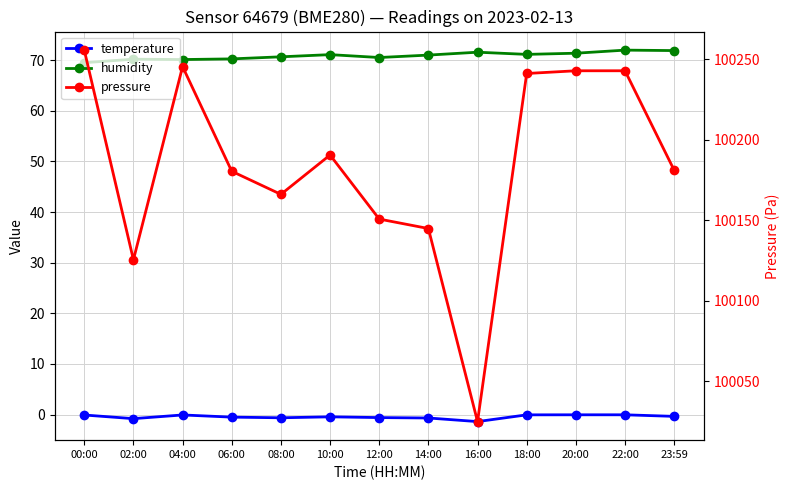

True or false: pressure and humidity cross at least once.

False